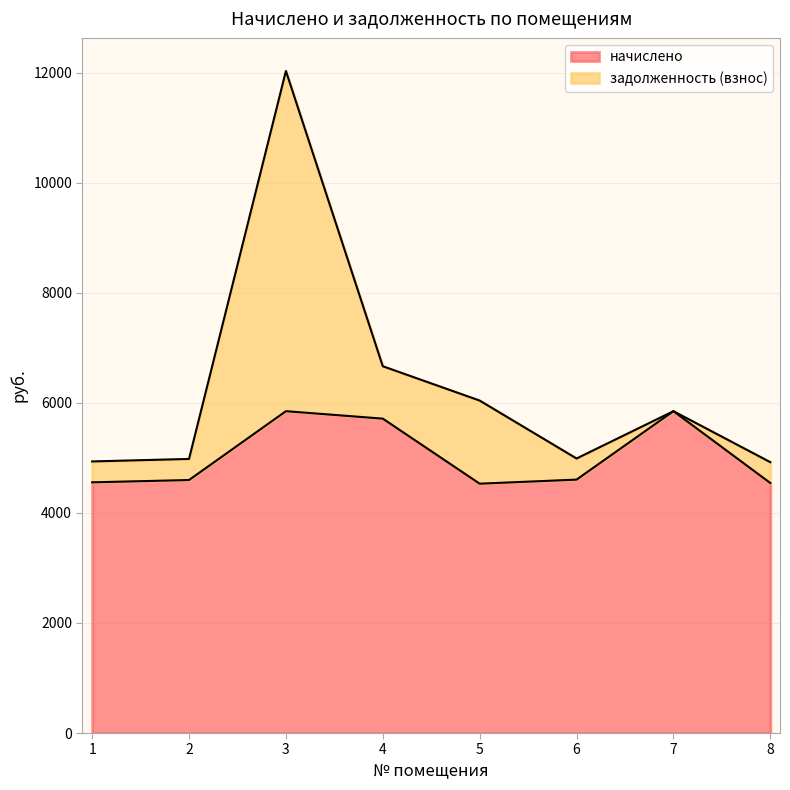

True or false: the data shows 7596.9 at 2.

False